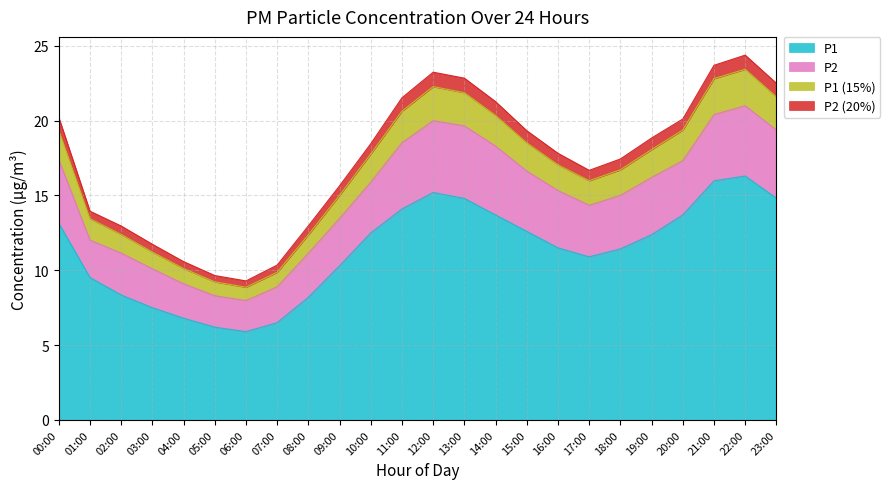

Rank the categories by value from lowest to highest.

06:00, 05:00, 07:00, 04:00, 03:00, 08:00, 02:00, 01:00, 09:00, 17:00, 18:00, 16:00, 19:00, 10:00, 15:00, 00:00, 14:00, 20:00, 11:00, 13:00, 23:00, 12:00, 21:00, 22:00